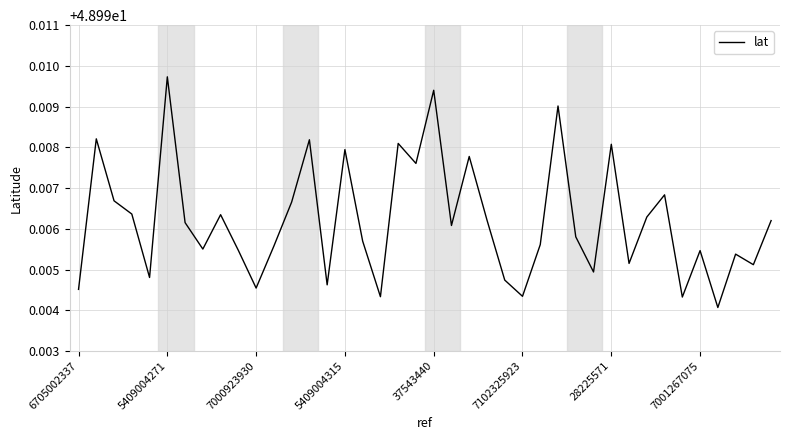

Does the chart display data point markers on the line(s)?

No